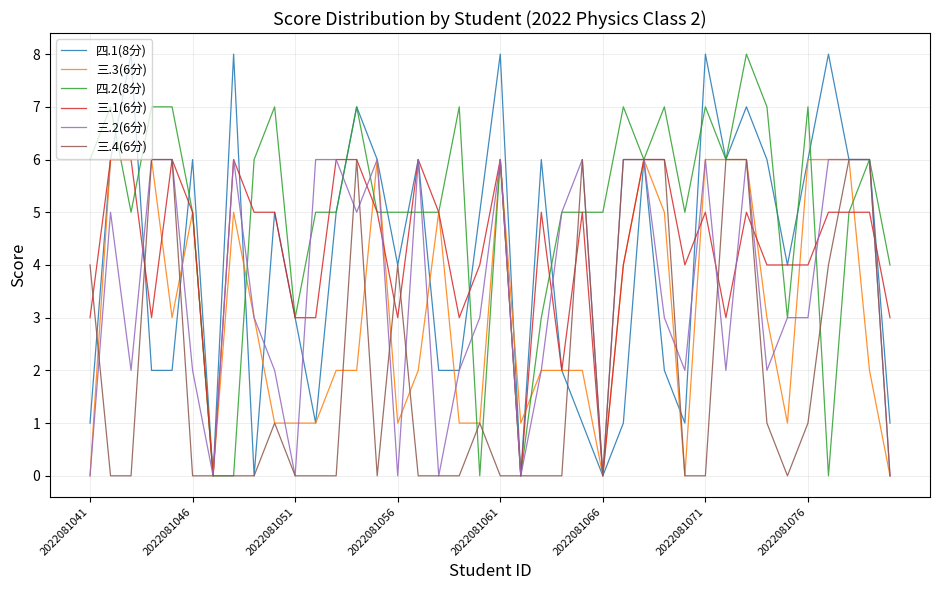

What is the maximum value shown in the chart?

8